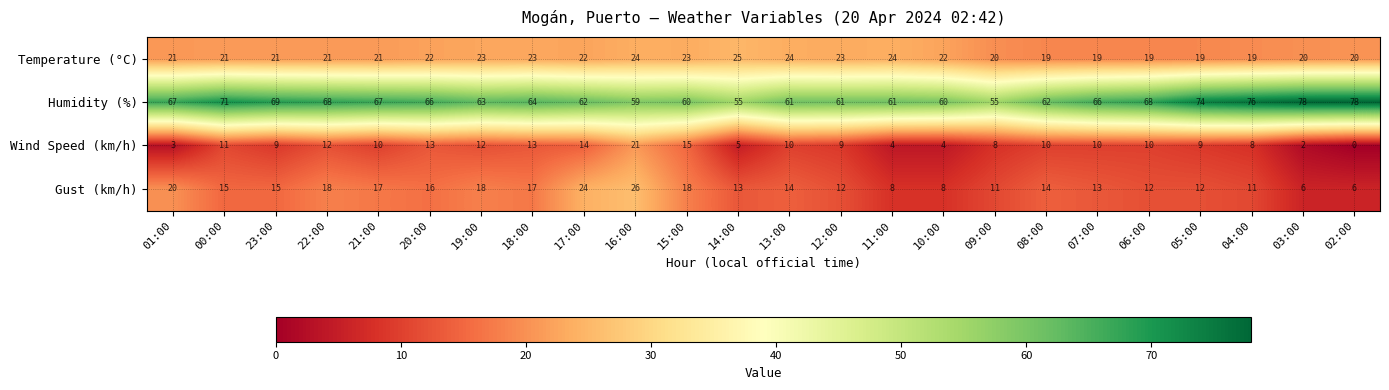

Between 17:00 and 08:00, which series saw the biggest shift?

Gust (km/h)